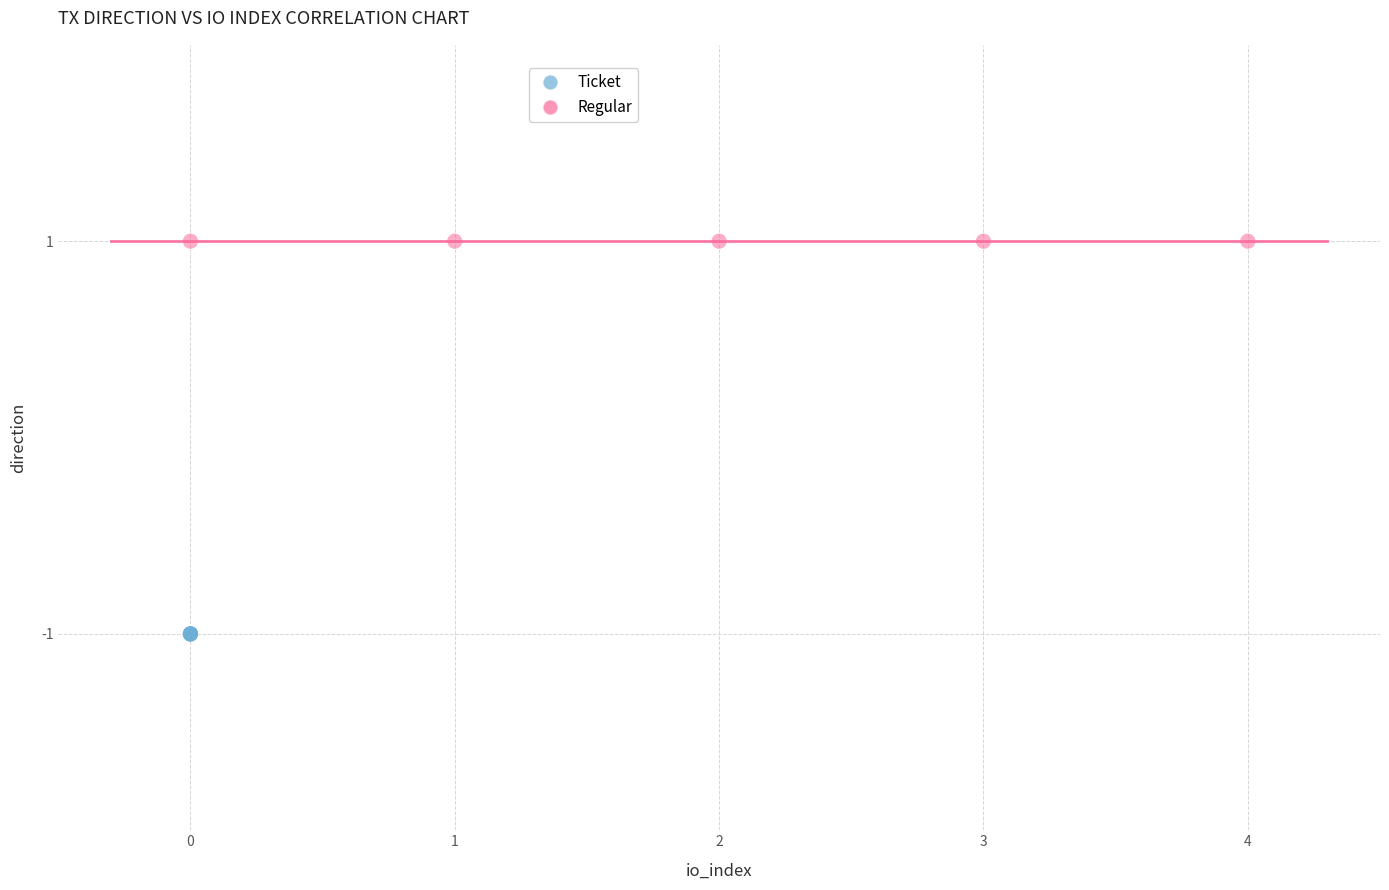

Which series reaches the maximum Y coordinate?

Regular